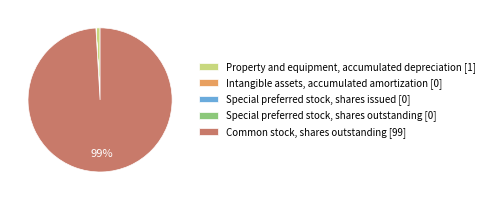

To the nearest percent, what is the difference between the largest and smallest slice percentages?

99%